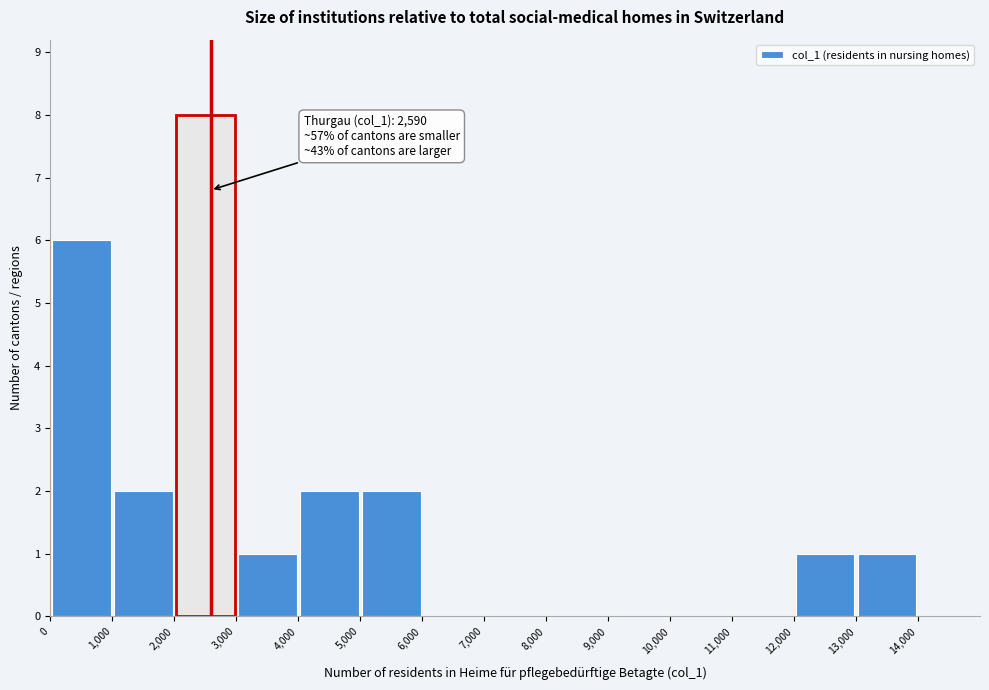

Over which range of the x-axis is the bar tallest?

2000 to 3000